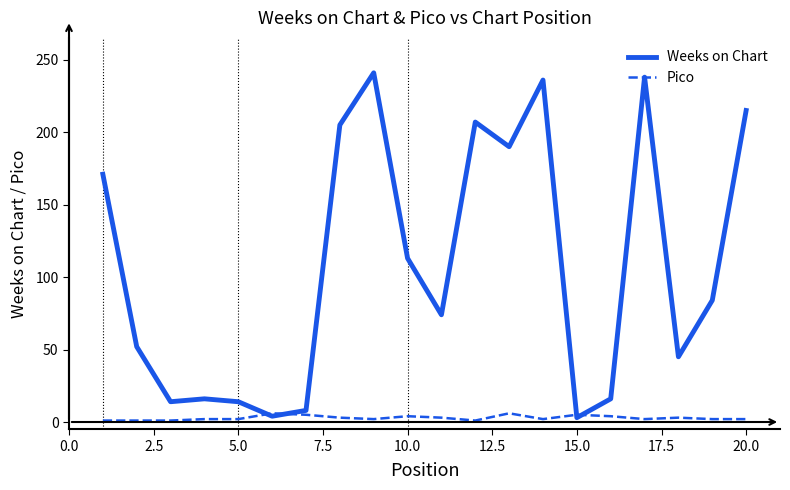

What is the maximum value shown in the chart?

241